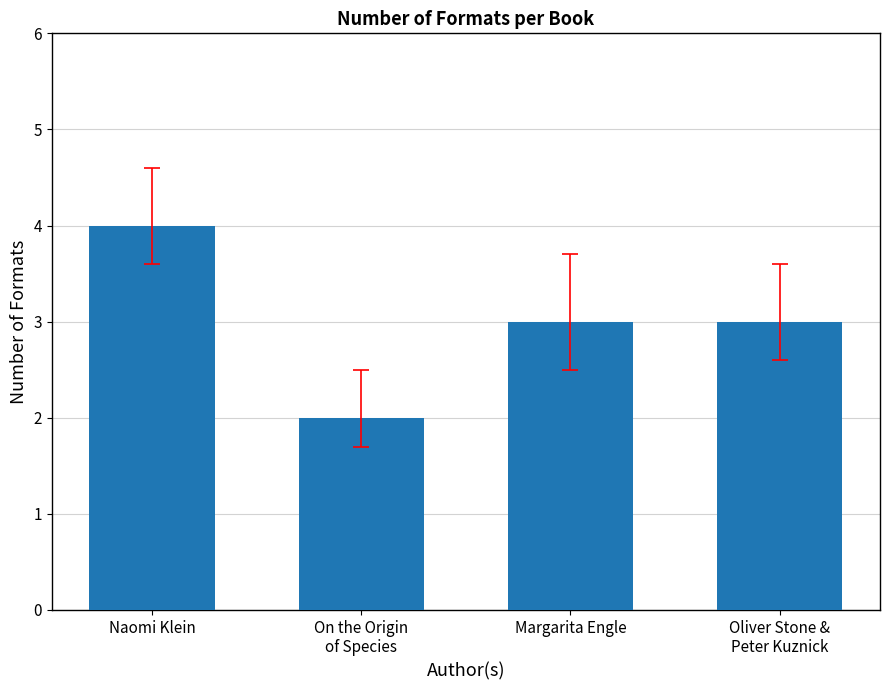

The value at On the Origin
of Species is 3. True or false?

False